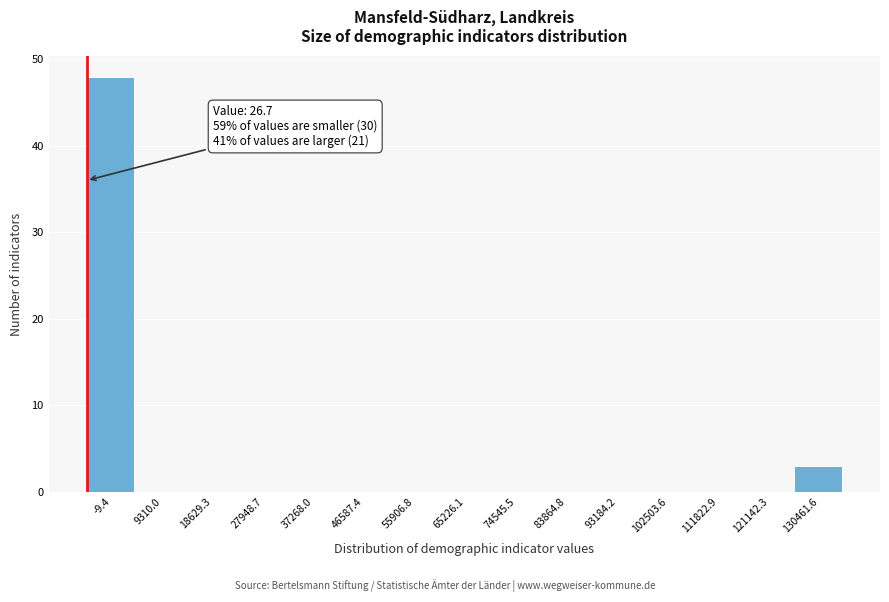

Reading left to right, transcribe all the data shown in this chart.

-9.4=48	9310.0=0	18629.3=0	27948.7=0	37268.0=0	46587.4=0	55906.8=0	65226.1=0	74545.5=0	83864.8=0	93184.2=0	102503.6=0	111822.9=0	121142.3=0	130461.6=3